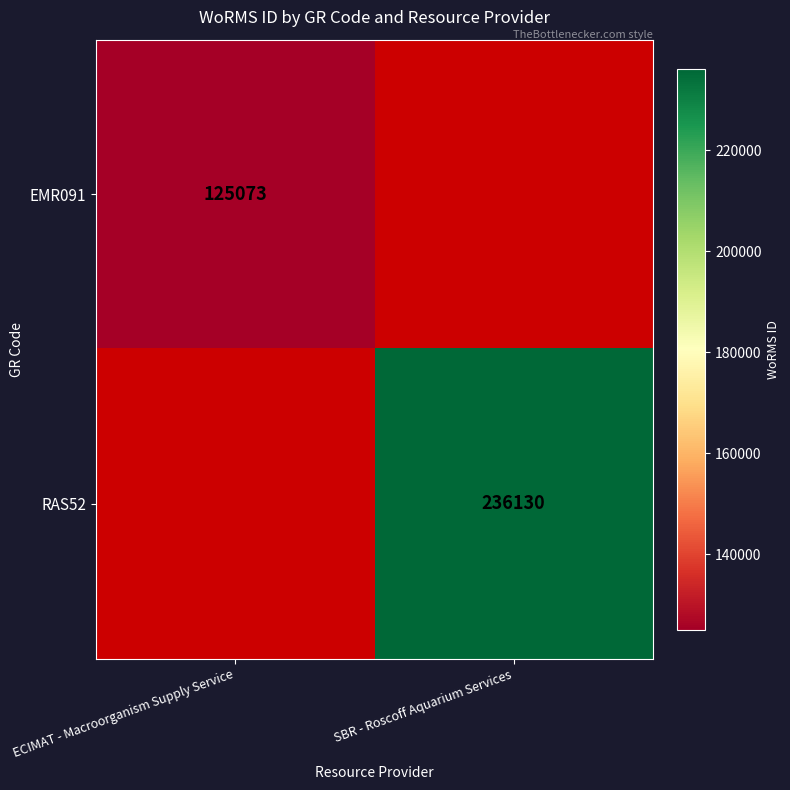

The value of RAS52 at SBR - Roscoff Aquarium Services is 69211. True or false?

False